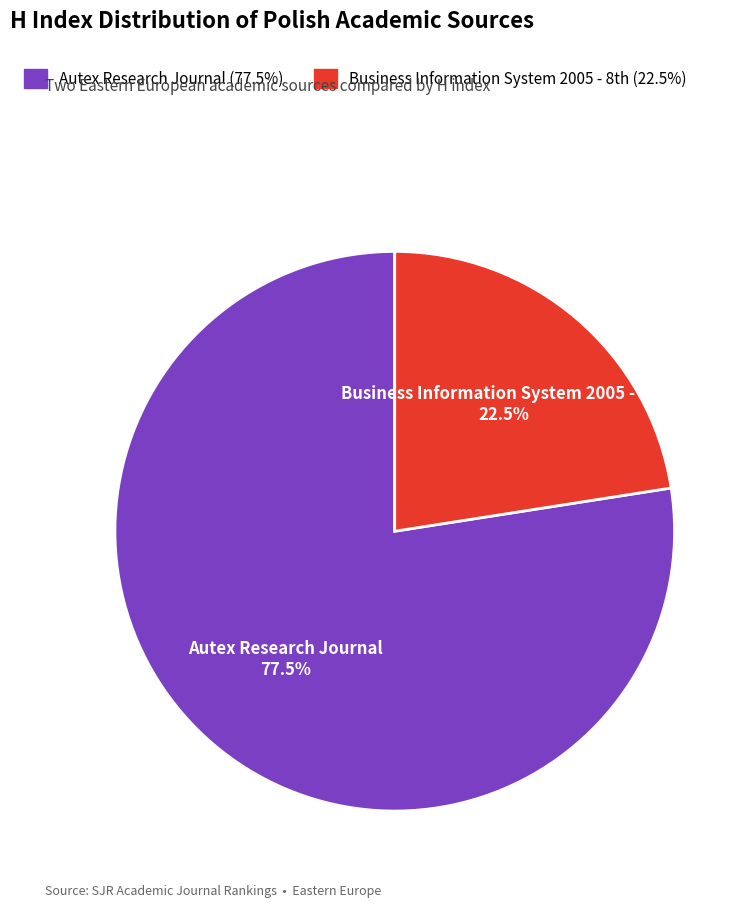

Does any single category account for the majority?

Yes